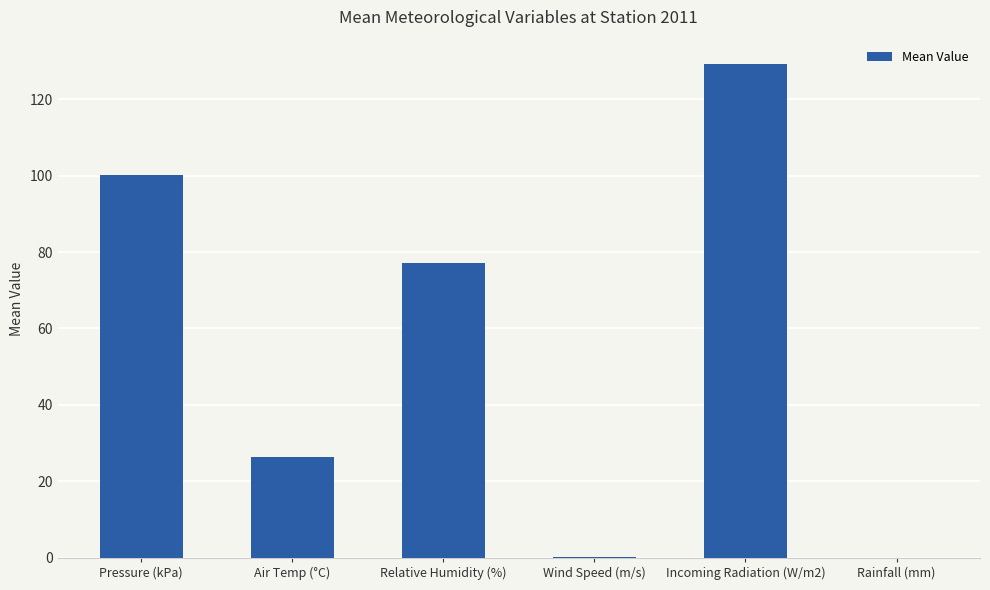

Where is the data nearest to the value 64?

Relative Humidity (%)